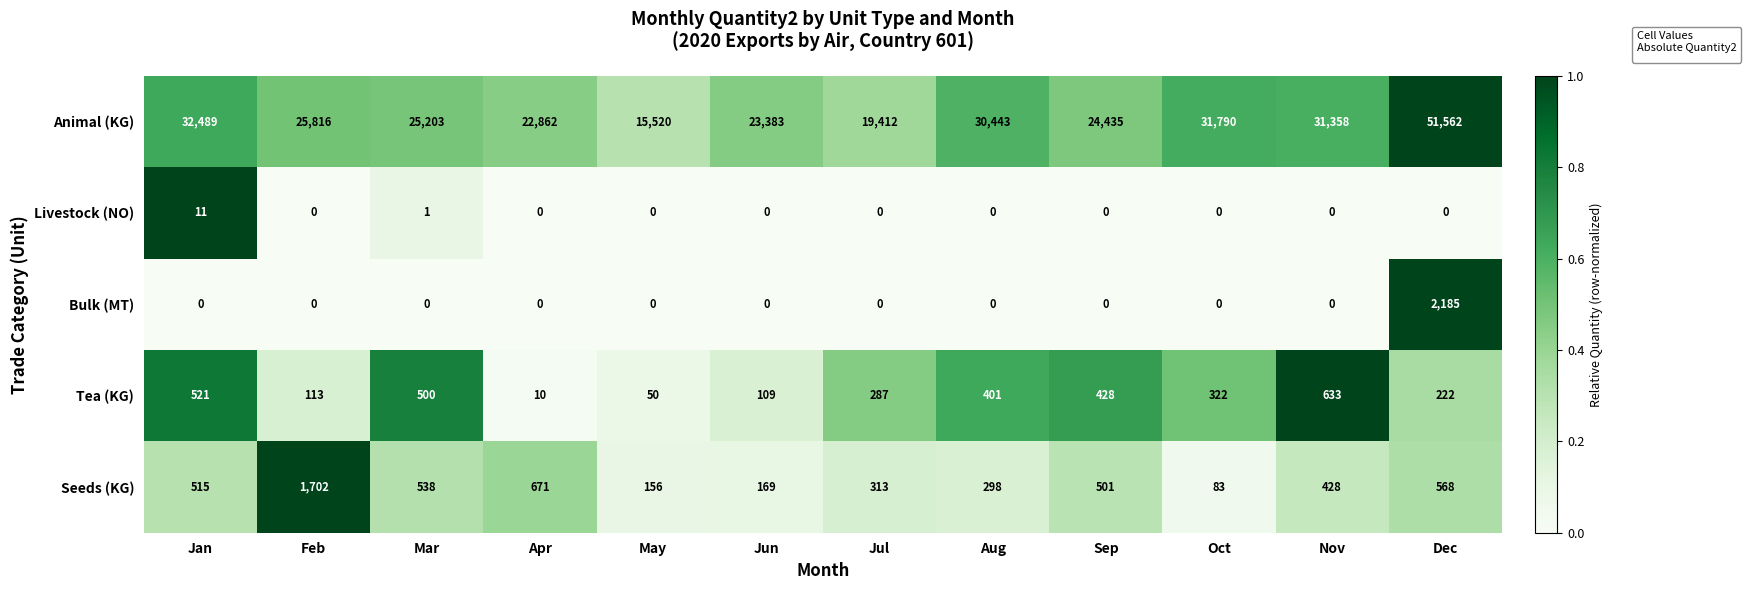

What is the total value across all series at Jul?

20012